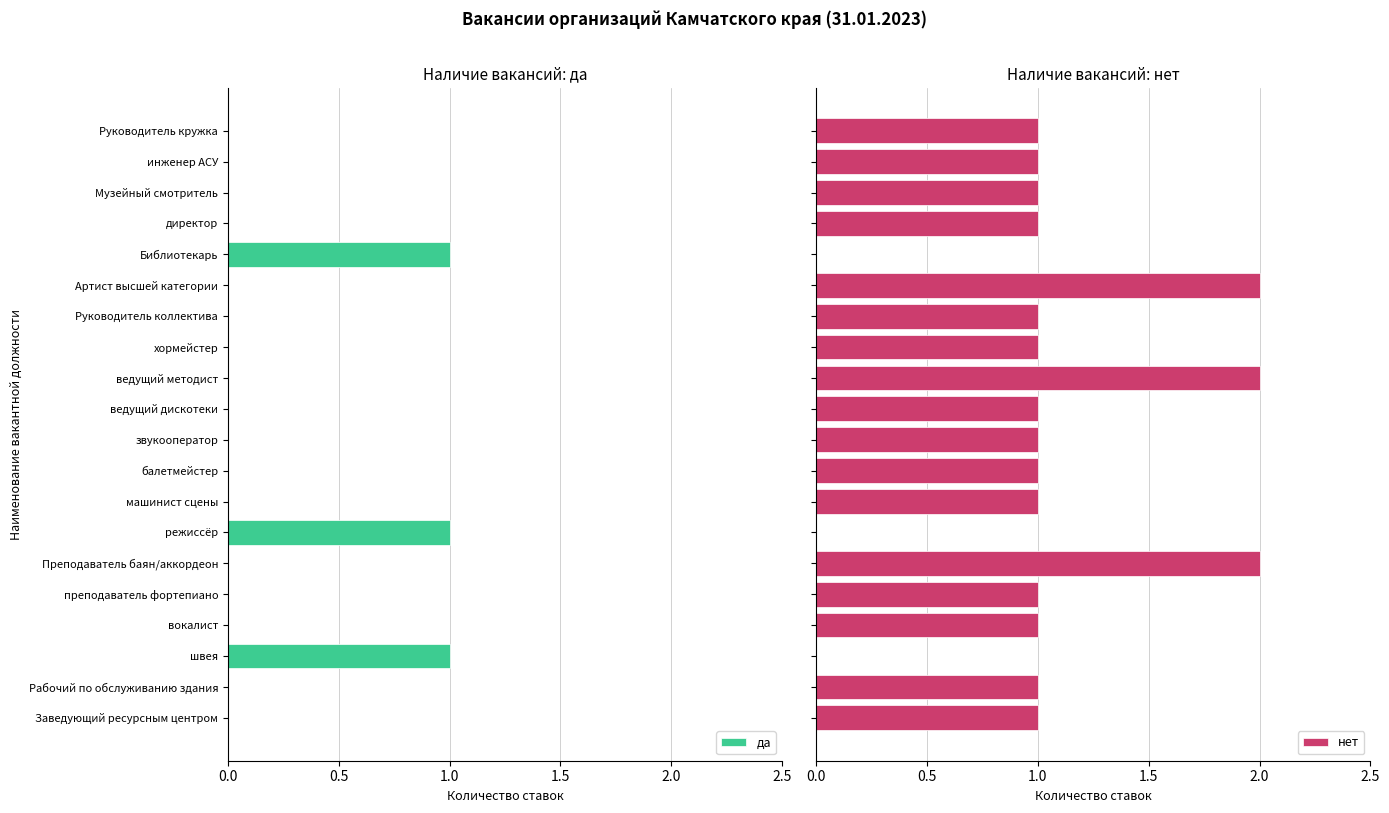

How many bars are there in total?

40